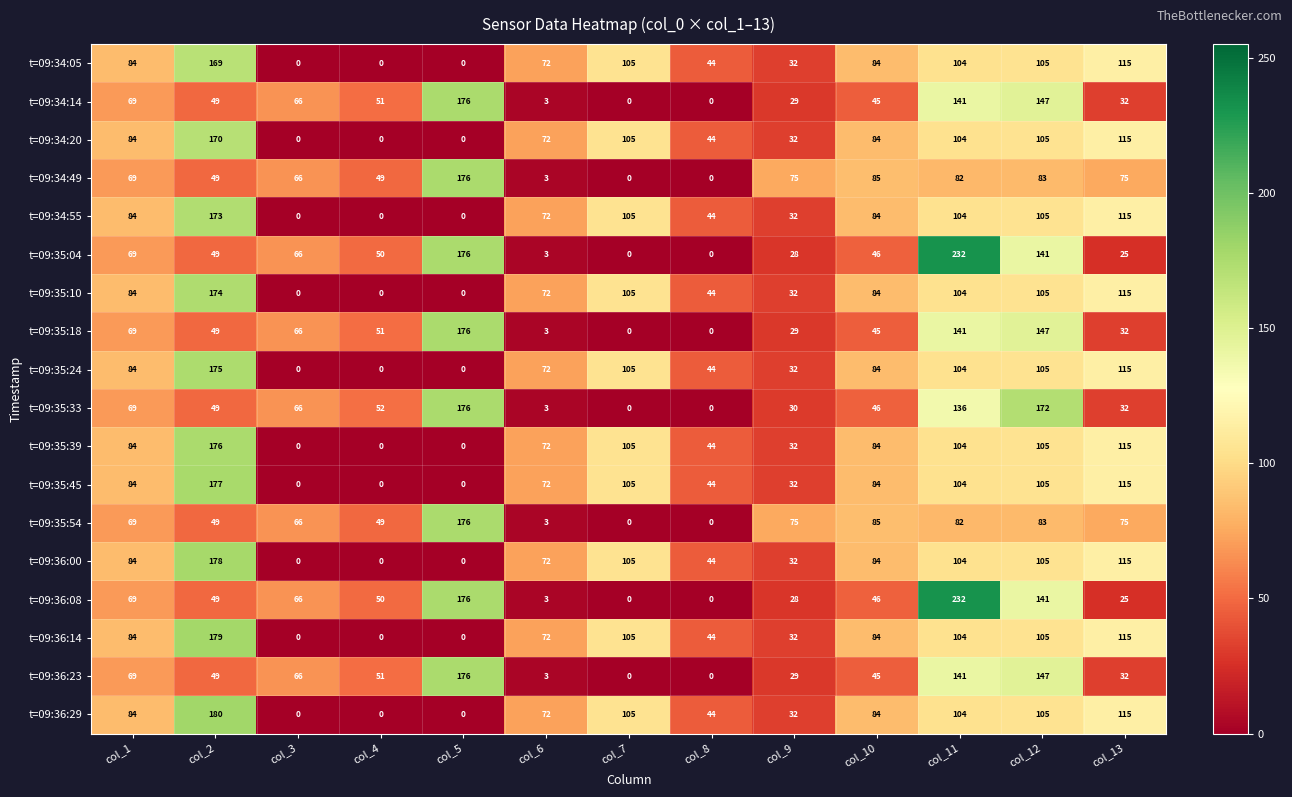

What is the difference between the maximum and second lowest values in the t=09:35:10 series?

174